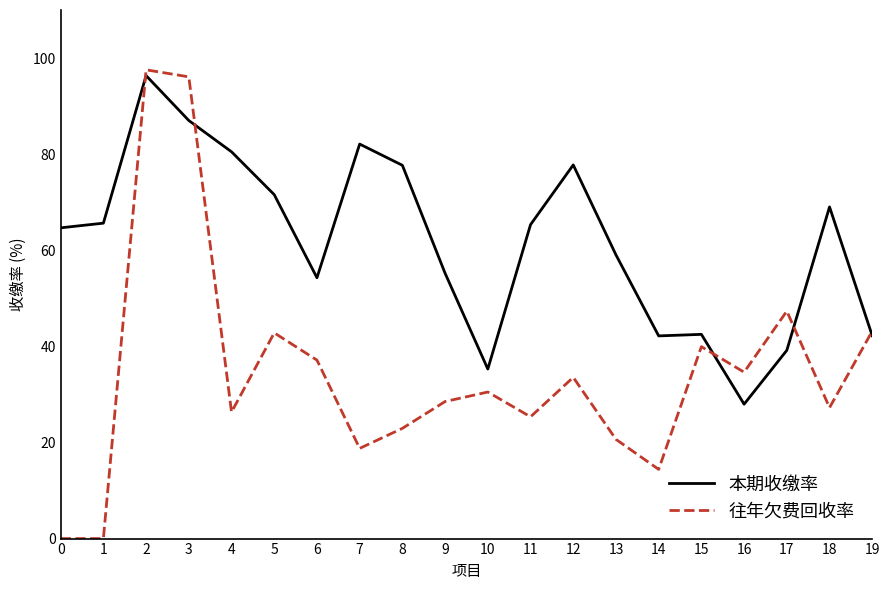

At which label does 本期收缴率 reach its minimum?

16